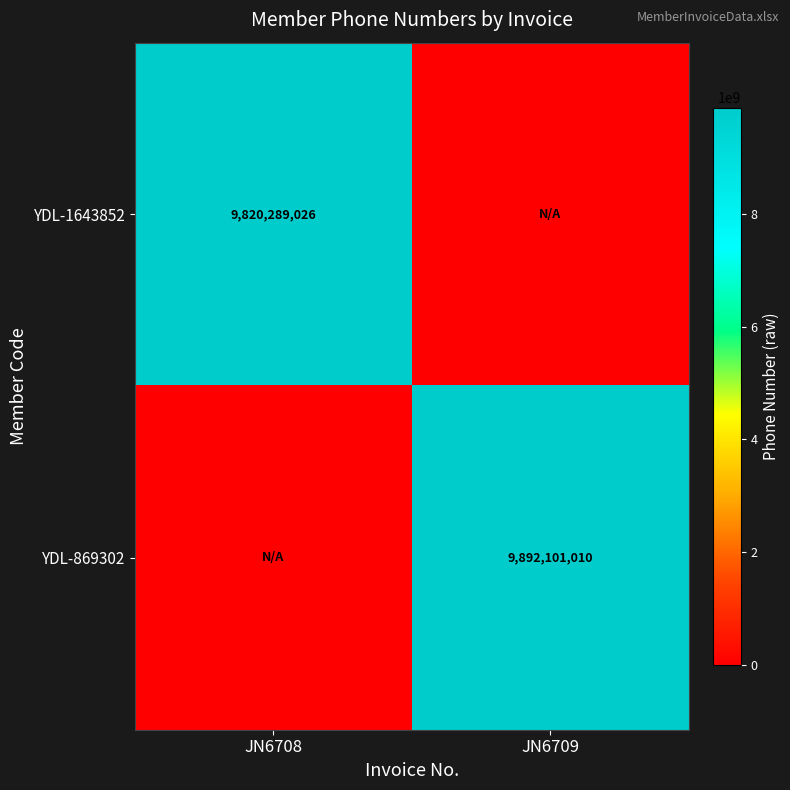

Is it true that YDL-869302 equals 15124725262 at JN6709?

False